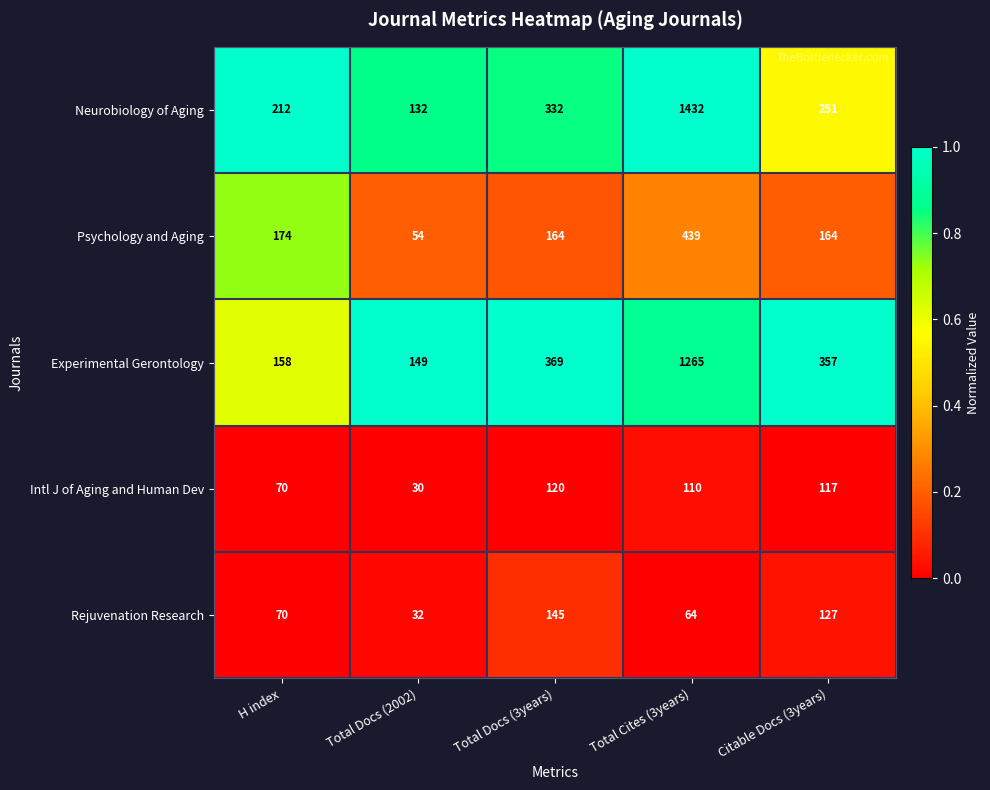

What is the sum of the Psychology and Aging values at Total Cites (3years) and Citable Docs (3years)?

603